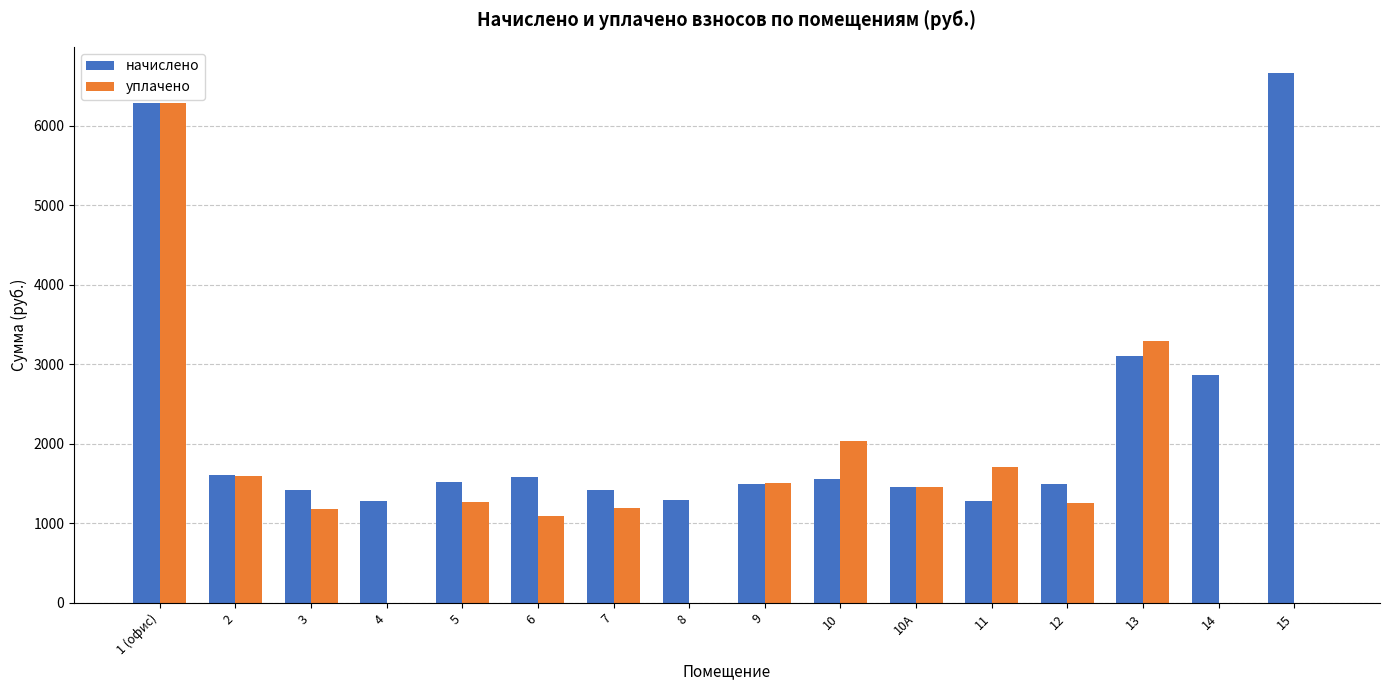

What is the spread (max minus min) of values at 6?

490.2